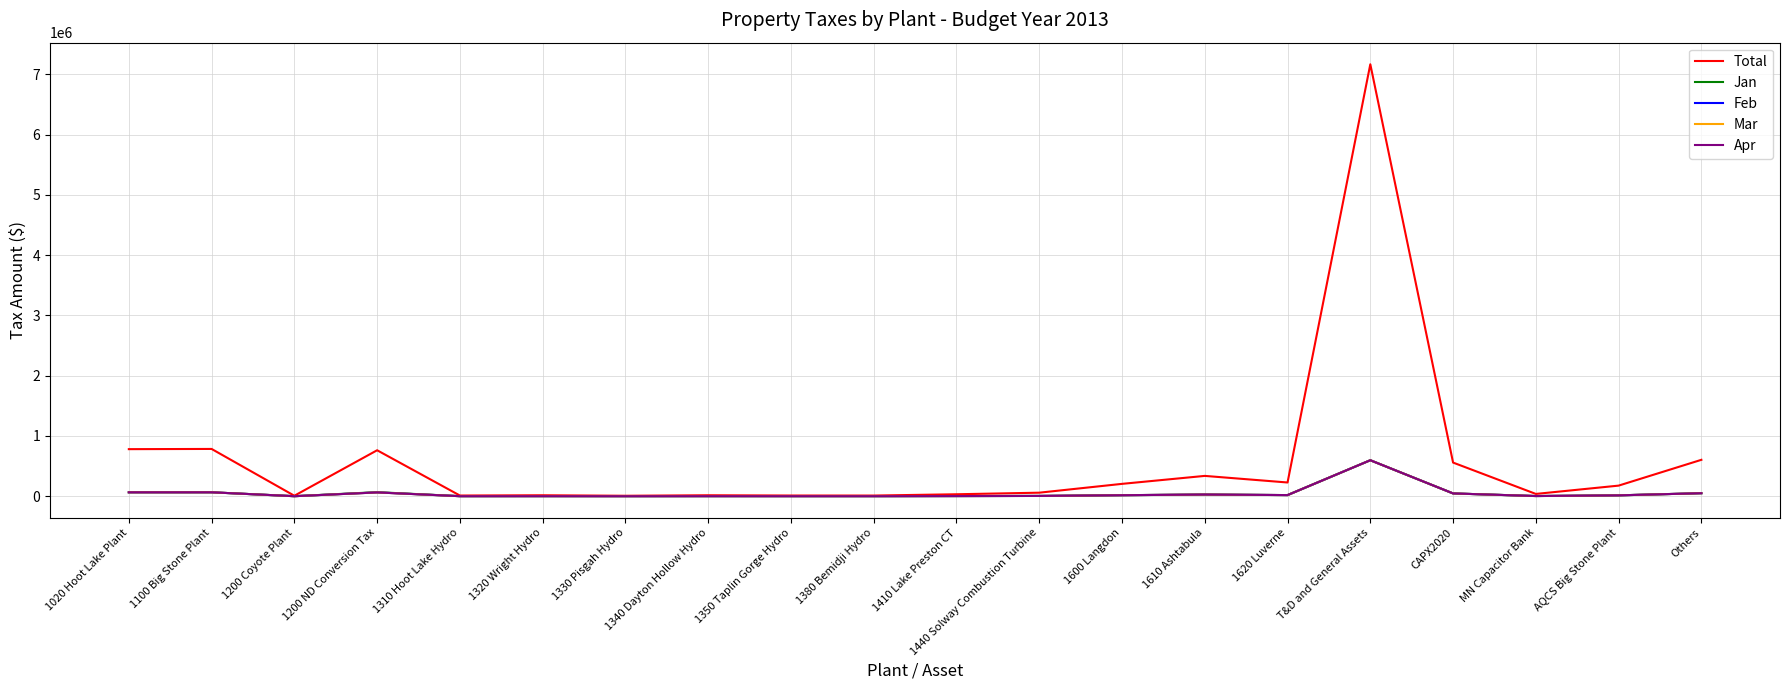

The Mar series shows 1042536.2 at T&D and General Assets. True or false?

False